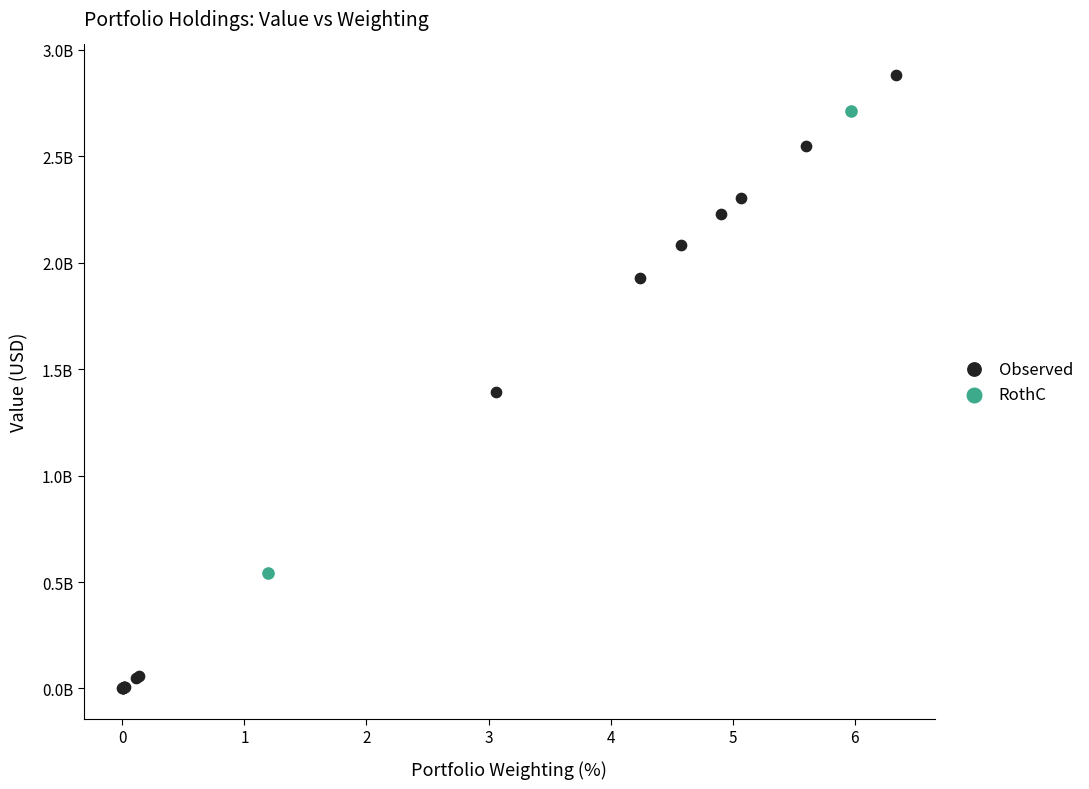

Which series has the largest Y range (max minus min)?

Observed